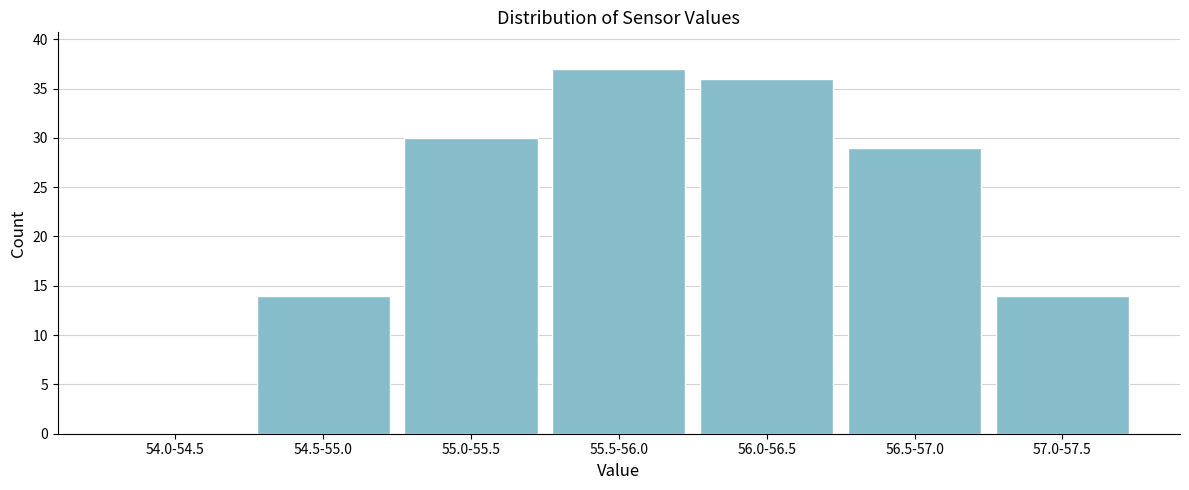

Reading right to left, extract all data points from this chart.

57.0-57.5=14	56.5-57.0=29	56.0-56.5=36	55.5-56.0=37	55.0-55.5=30	54.5-55.0=14	54.0-54.5=0